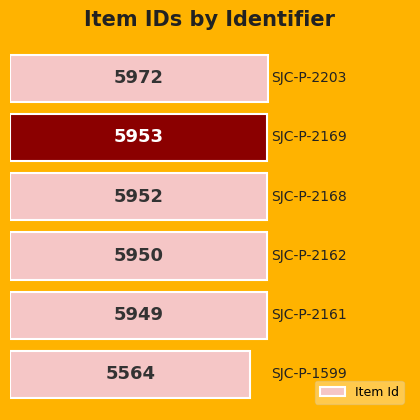

What is the greatest value displayed?

5972